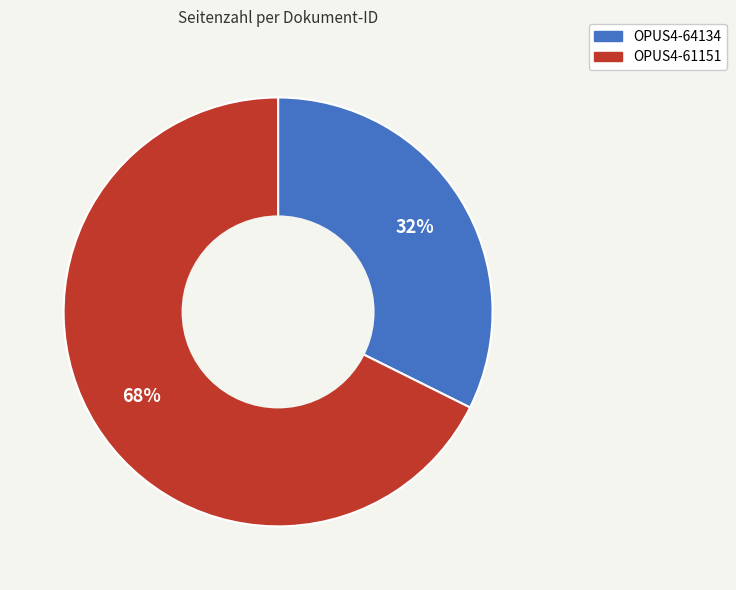

Which category accounts for the majority?

OPUS4-61151